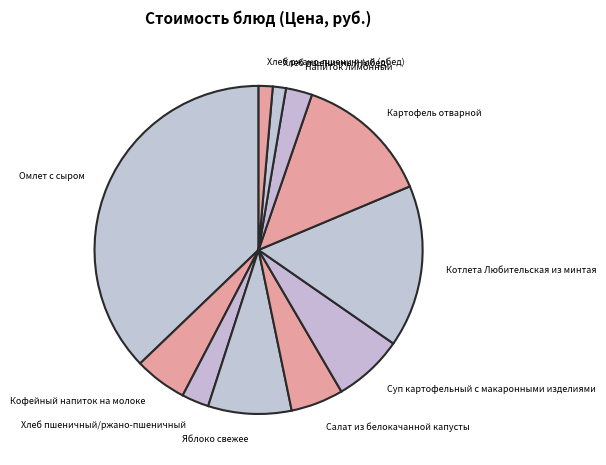

How many segments does this pie chart have?

11